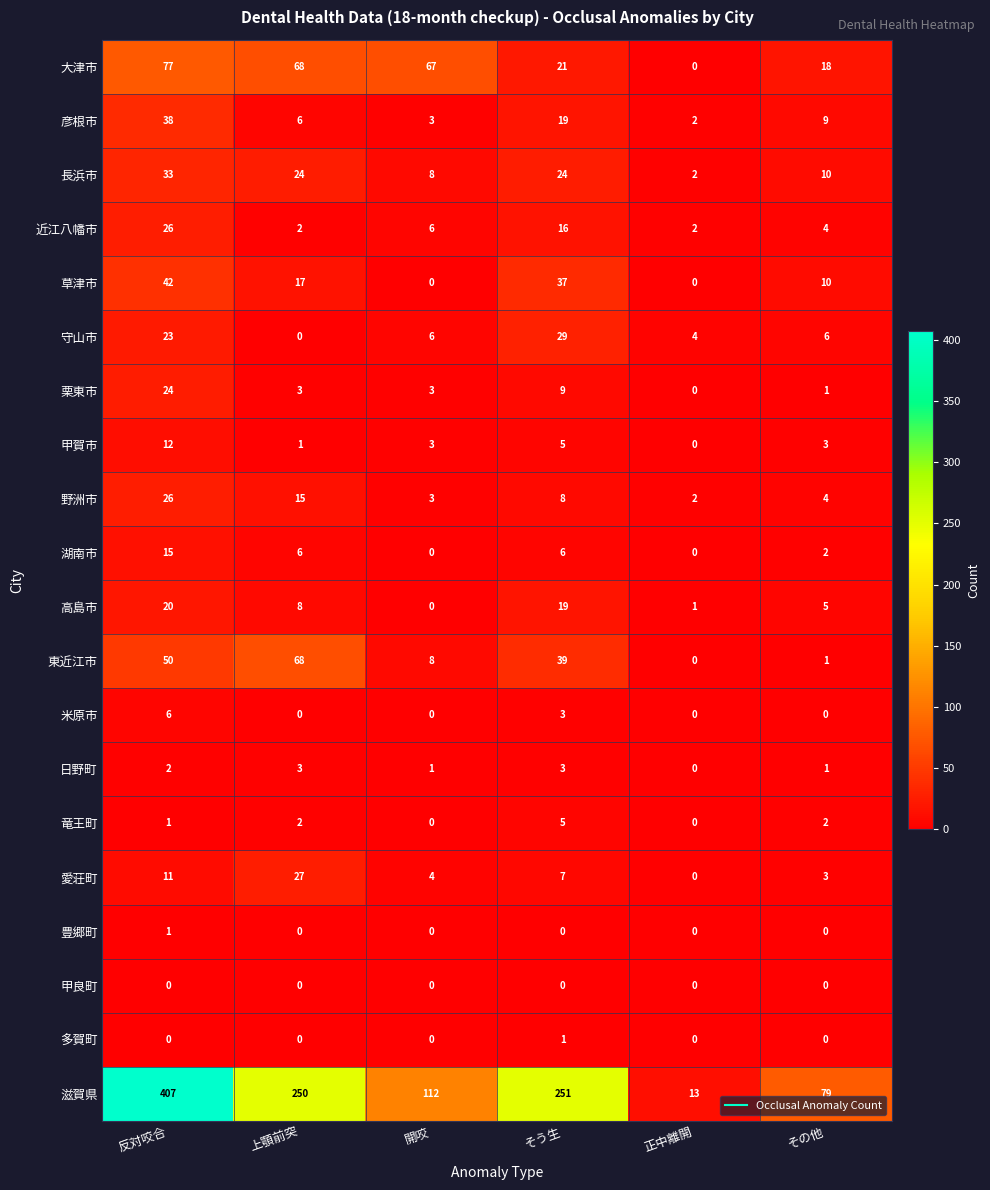

What is the sum of all 野洲市 values?

58